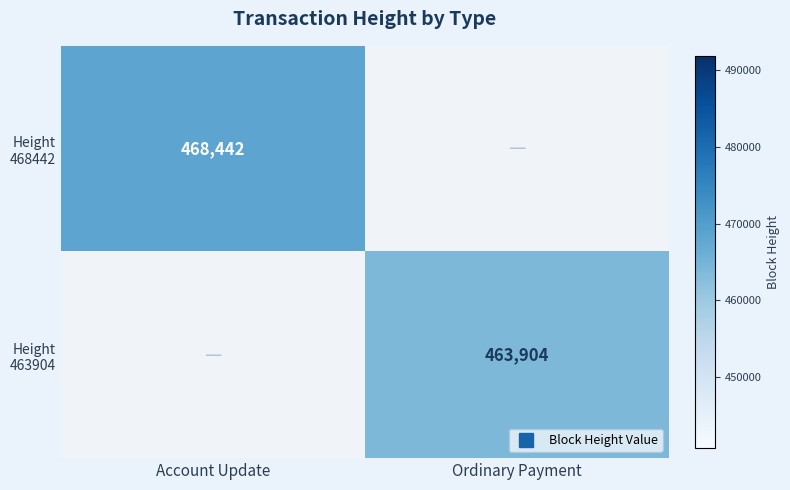

Count the number of data series in this chart.

2